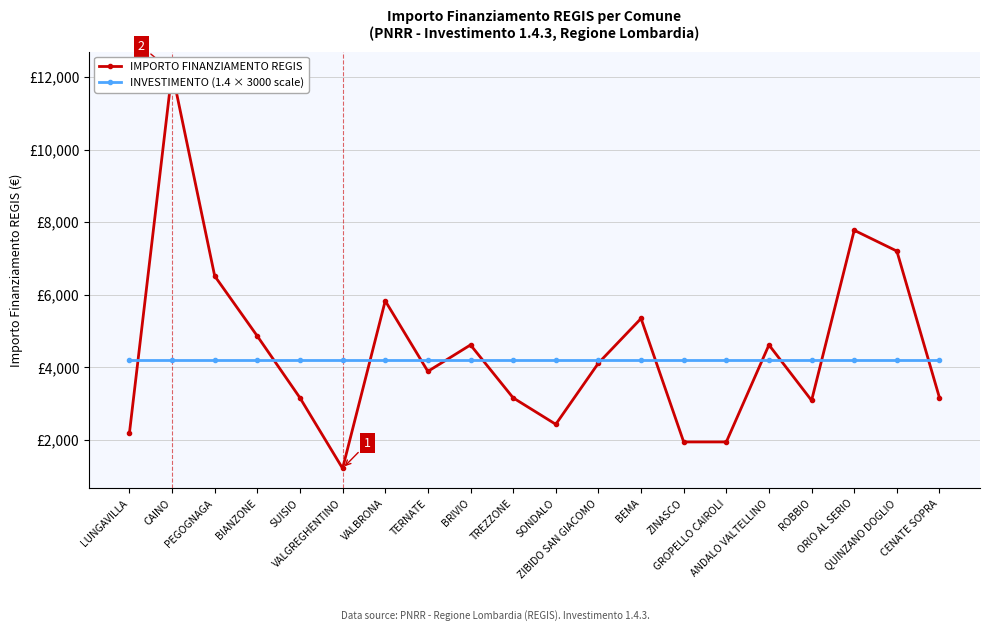

What is the maximum value shown in the chart?

12150